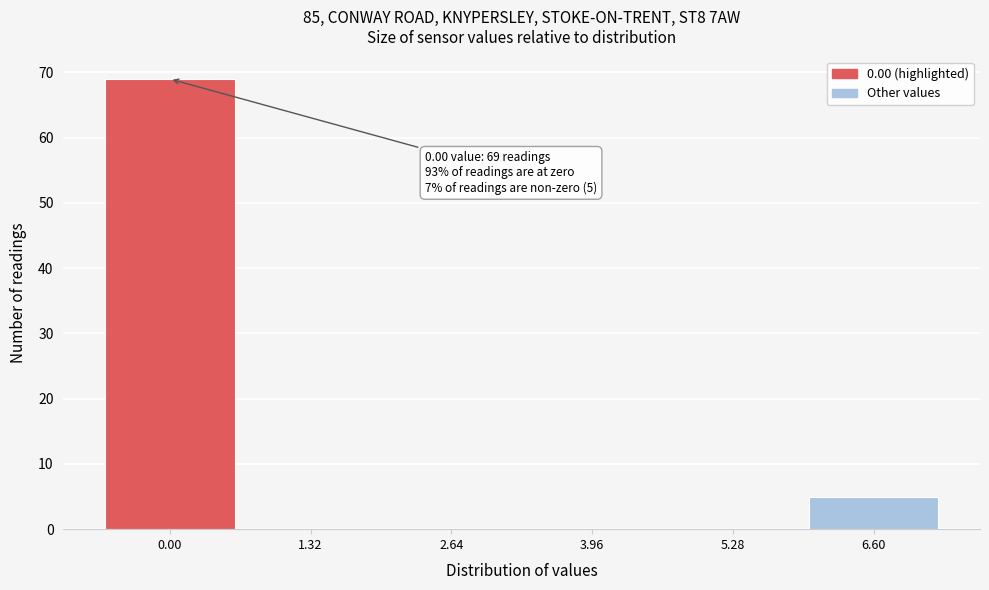

Reading right to left, list all the values displayed in this chart.

6.60=5	5.28=0	3.96=0	2.64=0	1.32=0	0.00=69